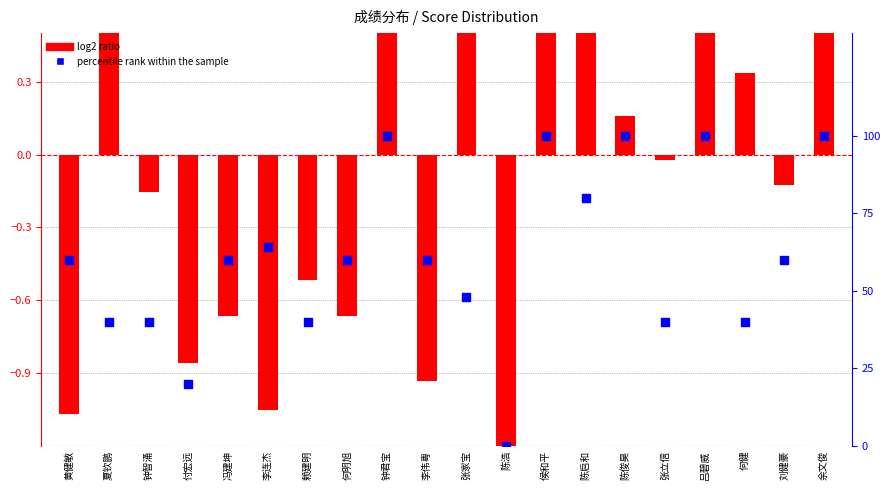

What is the total value across all series at 张立信?

40.0